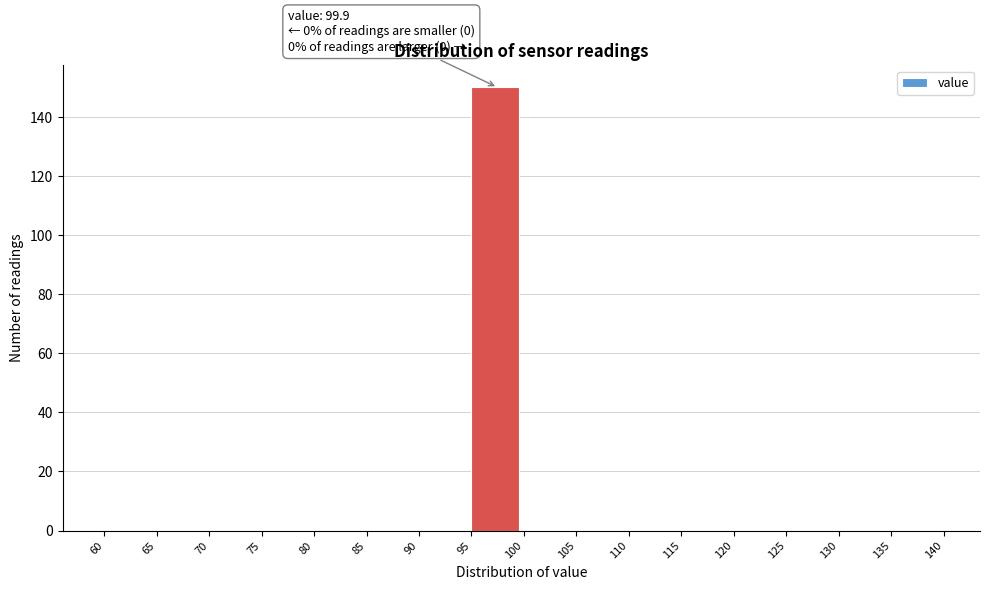

Over which range of the x-axis is the bar tallest?

95 to 100